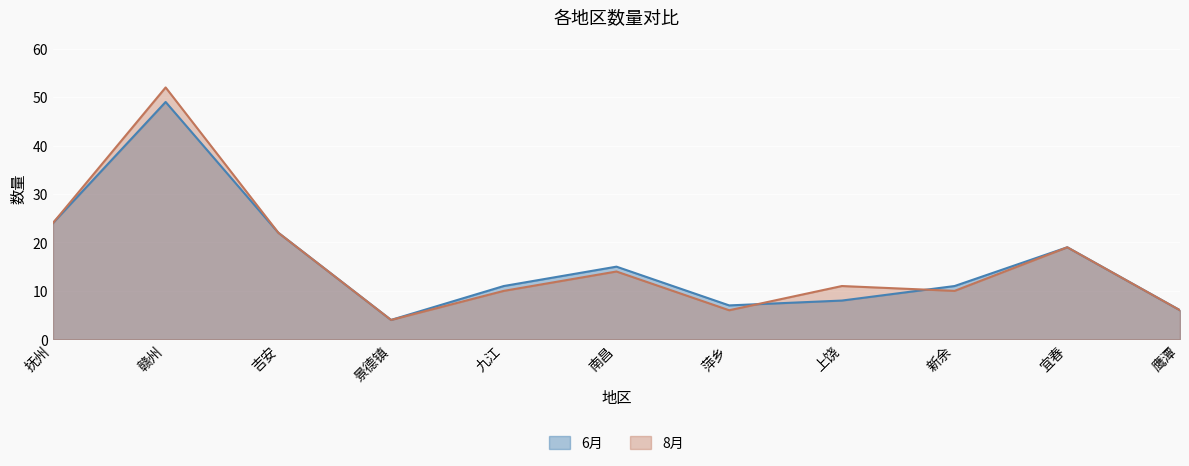

How many data points in 8月 are less than 11?

5